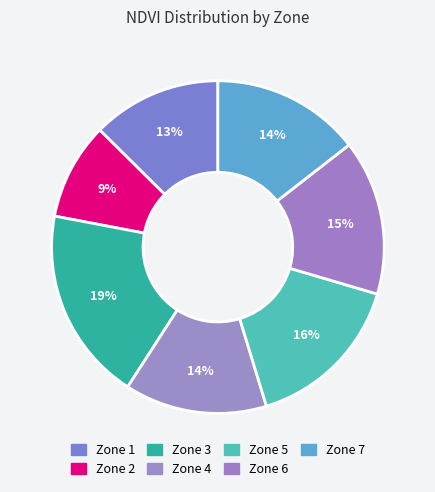

Rank the categories by value from lowest to highest.

Zone 2, Zone 1, Zone 4, Zone 7, Zone 6, Zone 5, Zone 3